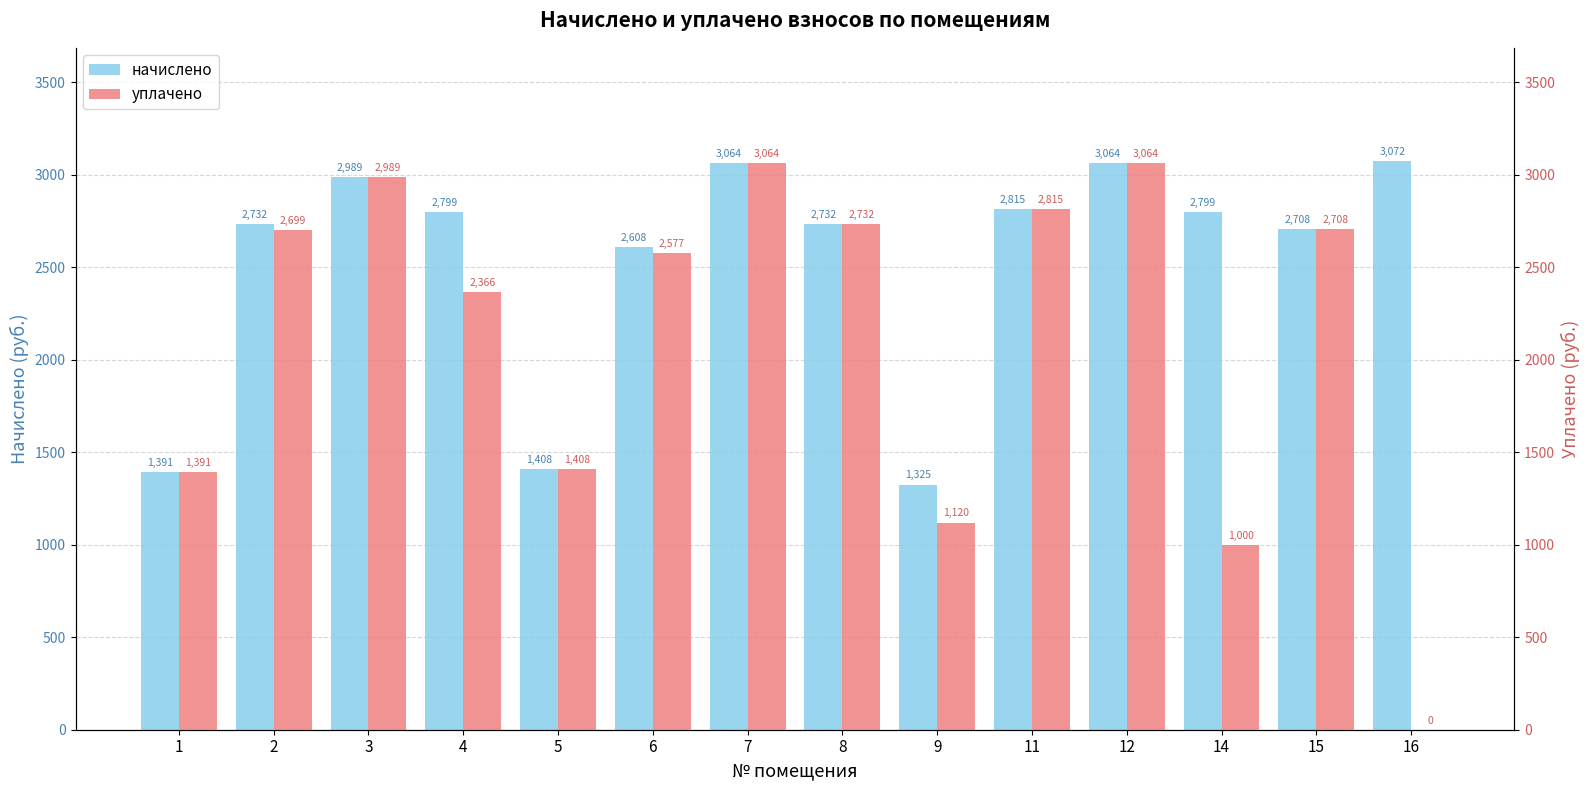

What is the difference between the maximum and second lowest values in the уплачено series?

2063.6